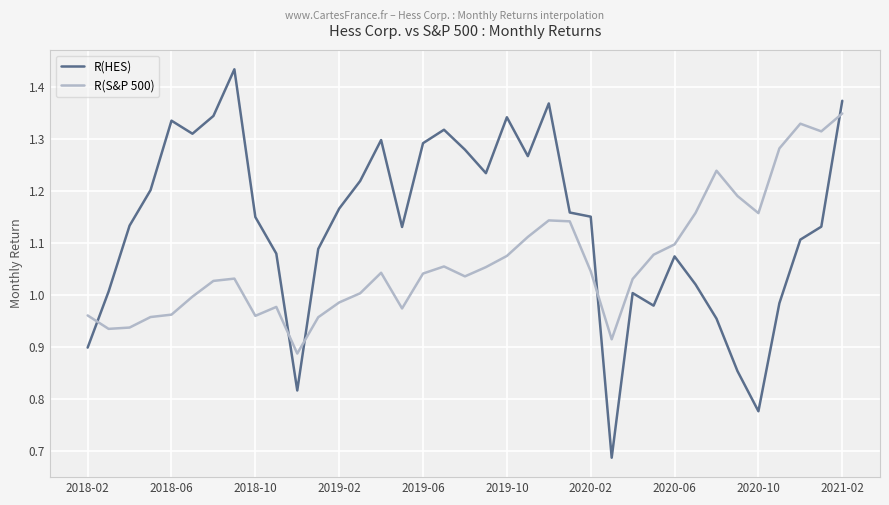

What is the difference between the maximum and minimum values in the R(S&P 500) series?

0.5